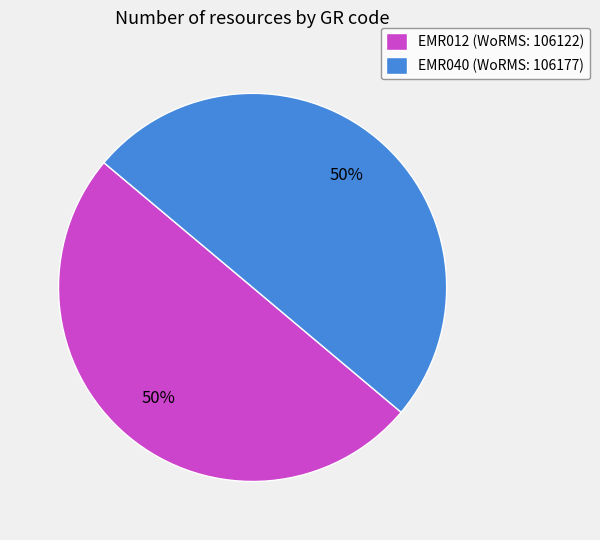

Approximately how many times larger is the value at EMR040 compared to EMR012?

1.0